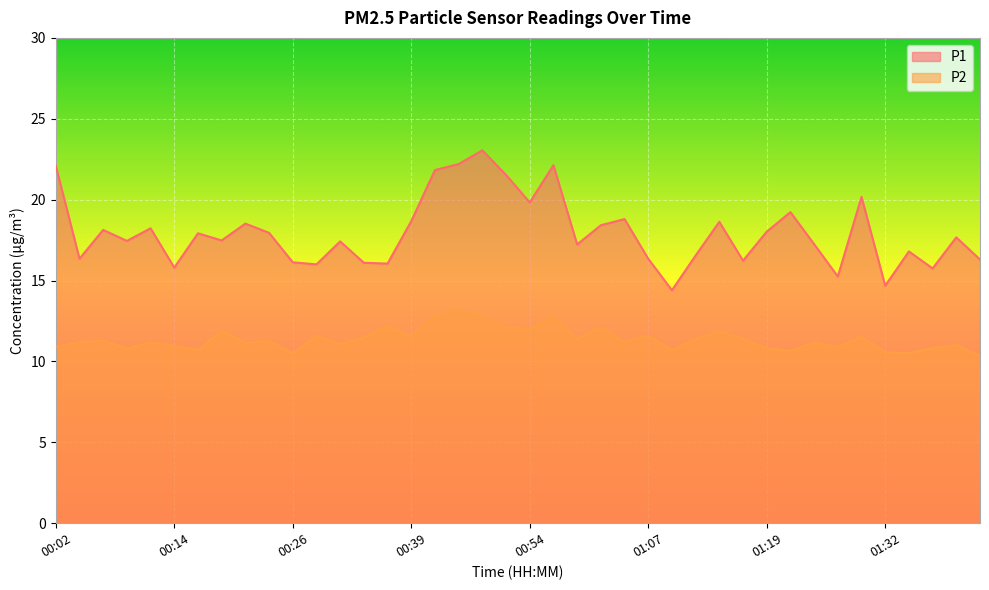

At which label does P2 reach its peak?

00:44